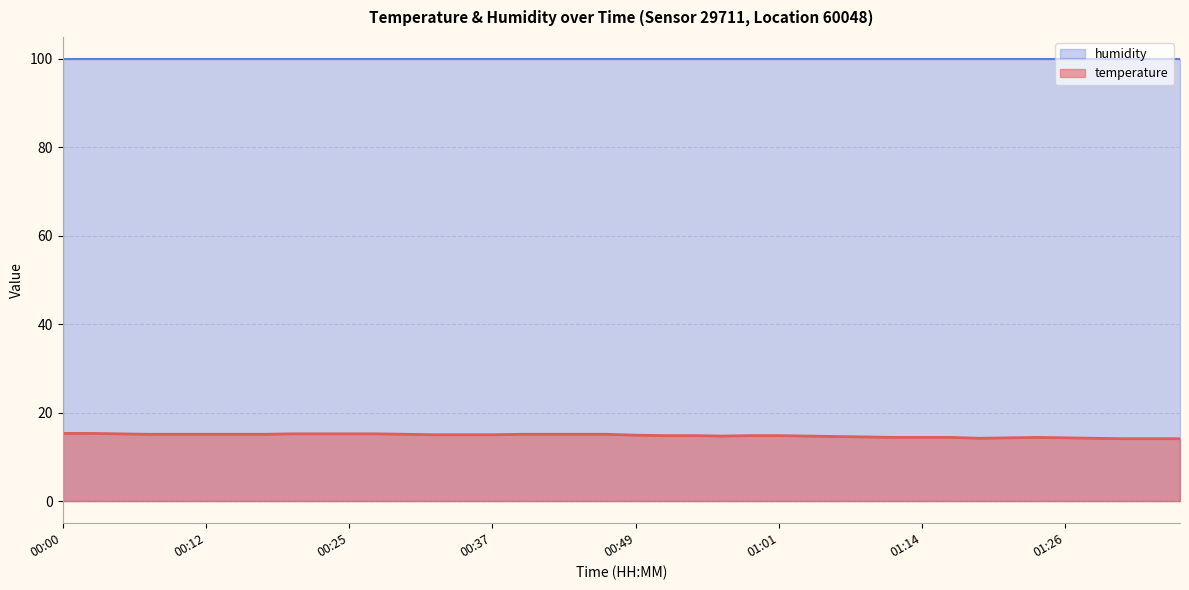

Which category has the highest value across all series?

00:00